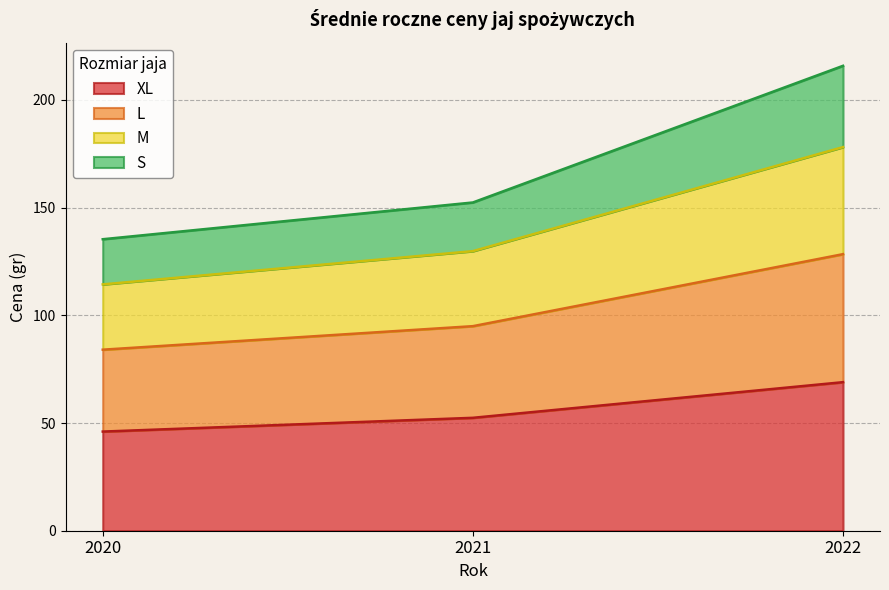

At which category is the sum across all series the highest?

2022